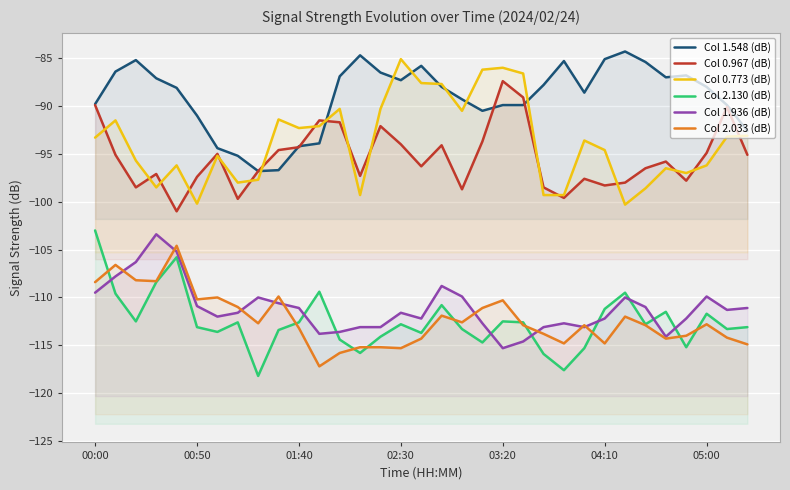

What is the label of the 33rd point from the right?

00:00